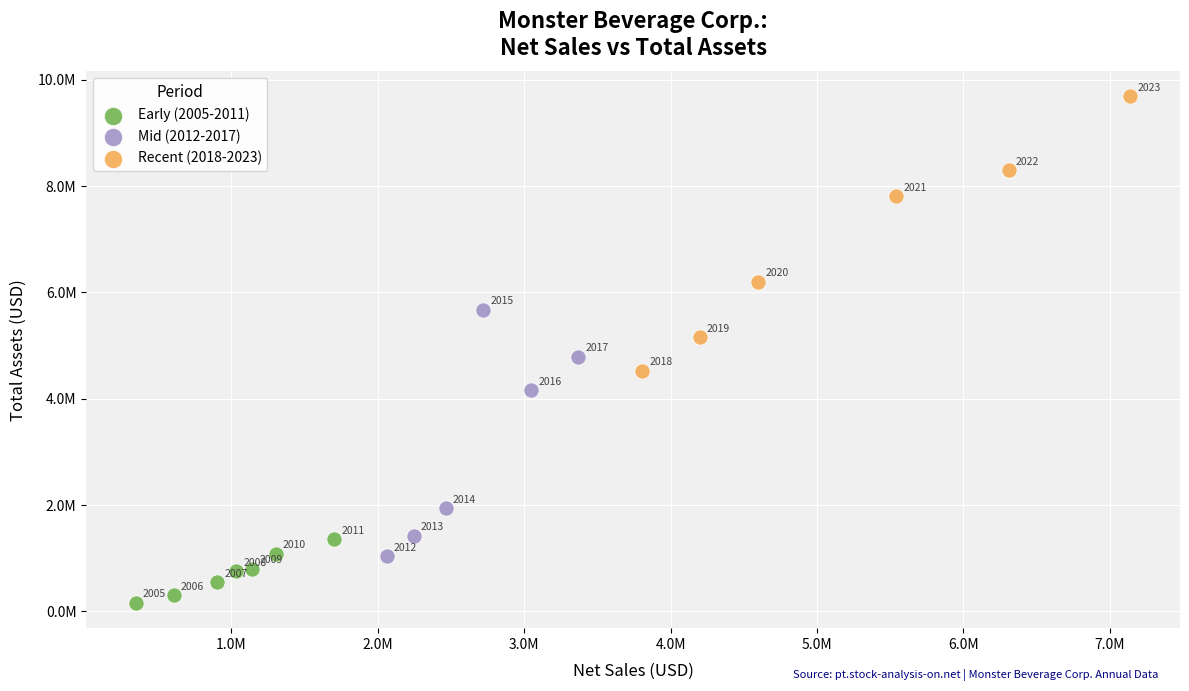

Which series reaches the minimum Y coordinate?

Early (2005-2011)